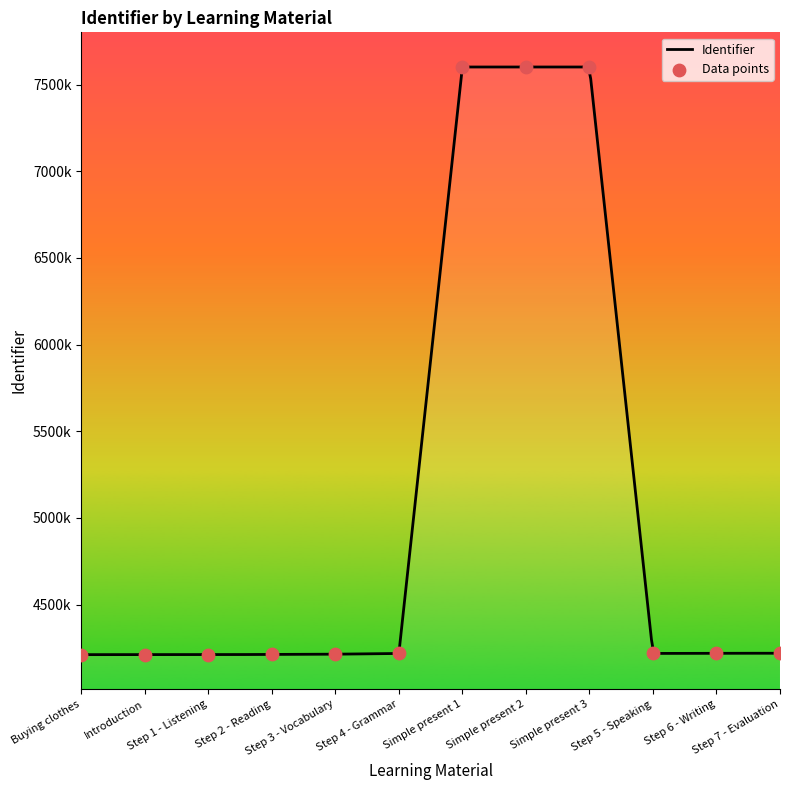

What is the ratio of the value at Step 6 - Writing to the value at Step 5 - Speaking?

1.0